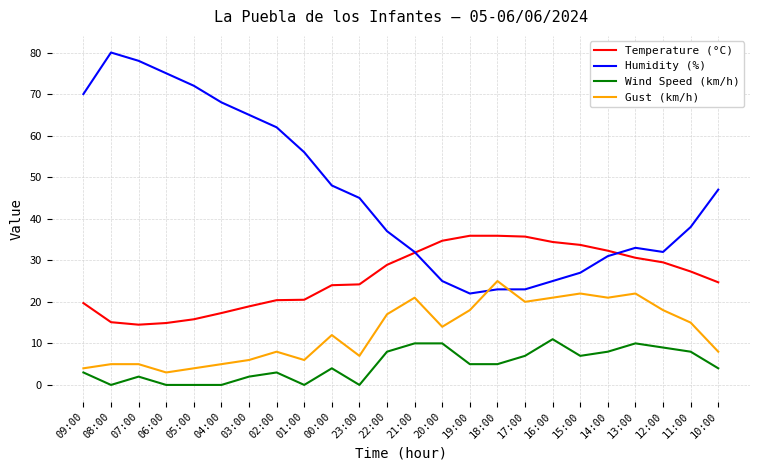

What is the maximum value shown in the chart?

80.0